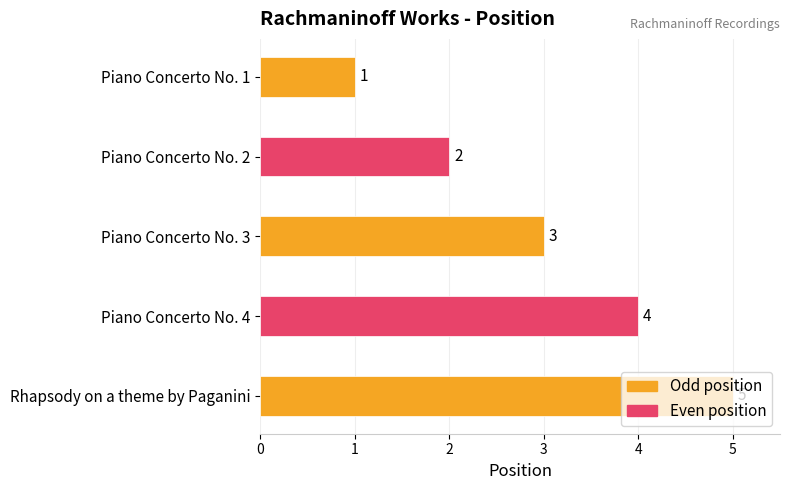

How many values are between 2 and 4?

3